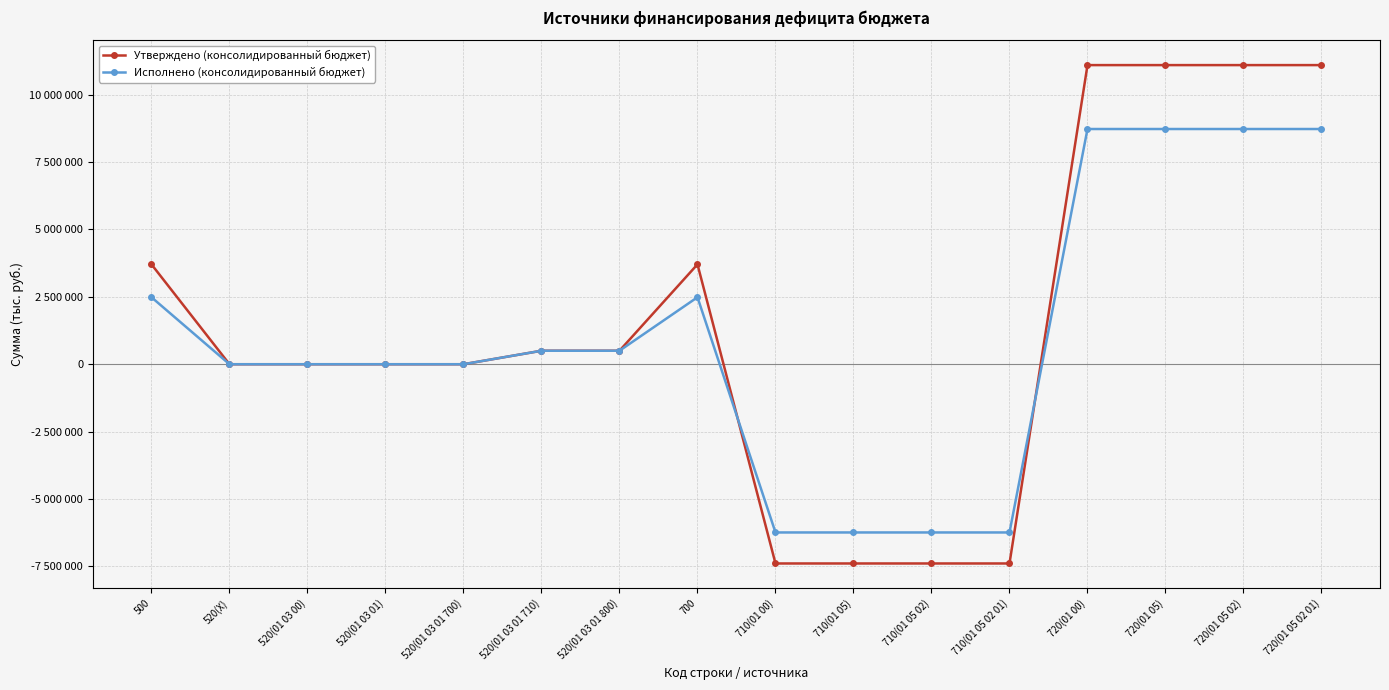

What are all the series names shown in the legend?

Утверждено (консолидированный бюджет), Исполнено (консолидированный бюджет)